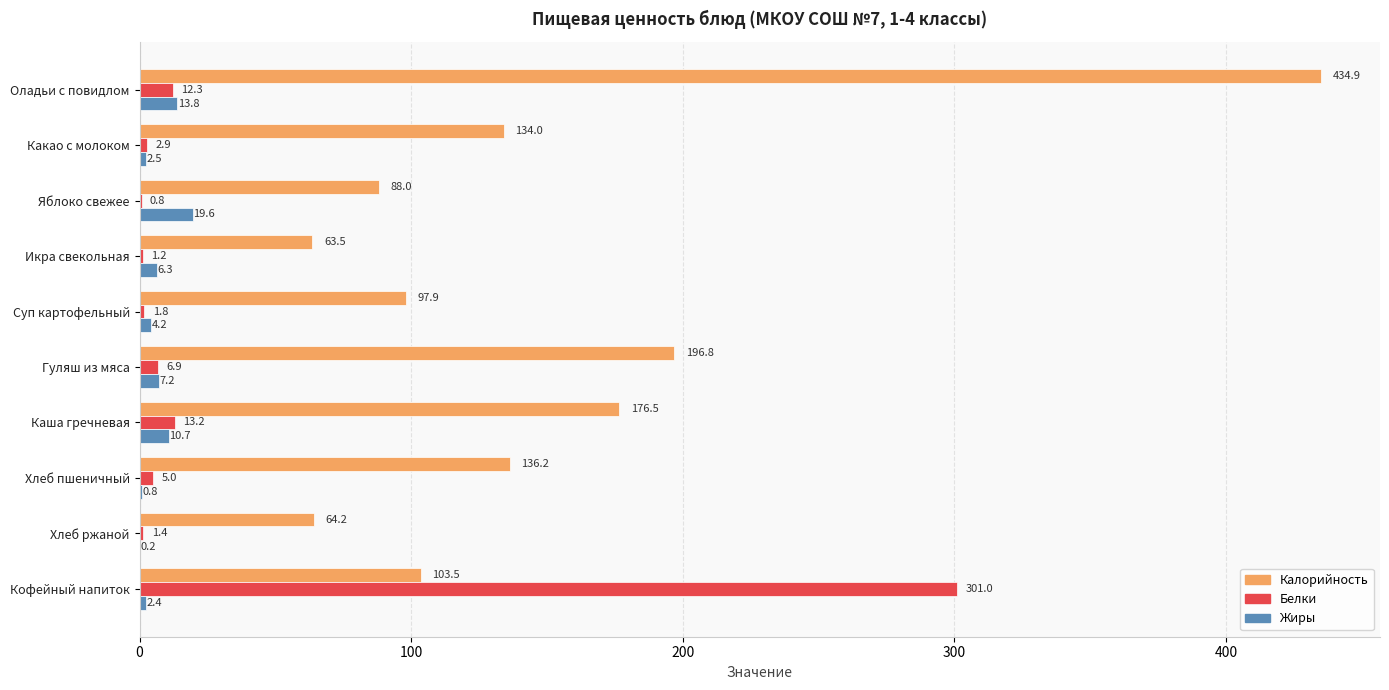

Is the value of Калорийность at Хлеб ржаной greater than the value of Жиры at Какао с молоком?

Yes